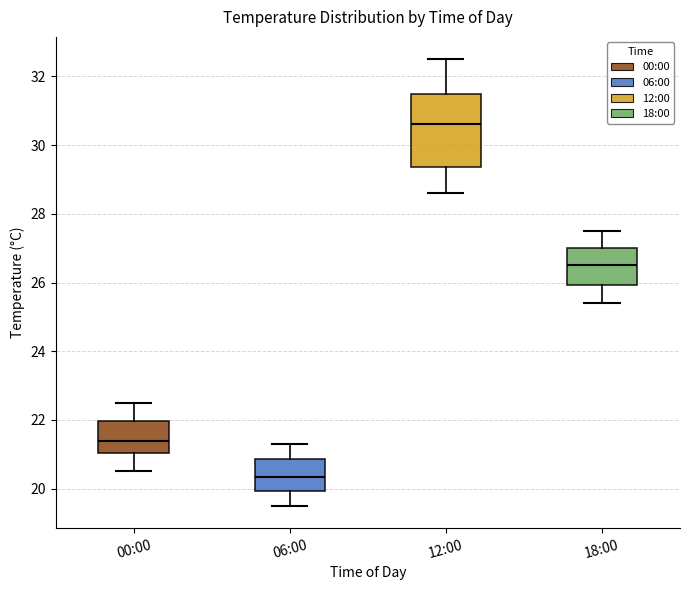

Comparing the boxes themselves (not the whiskers), which one is the tallest?

12:00